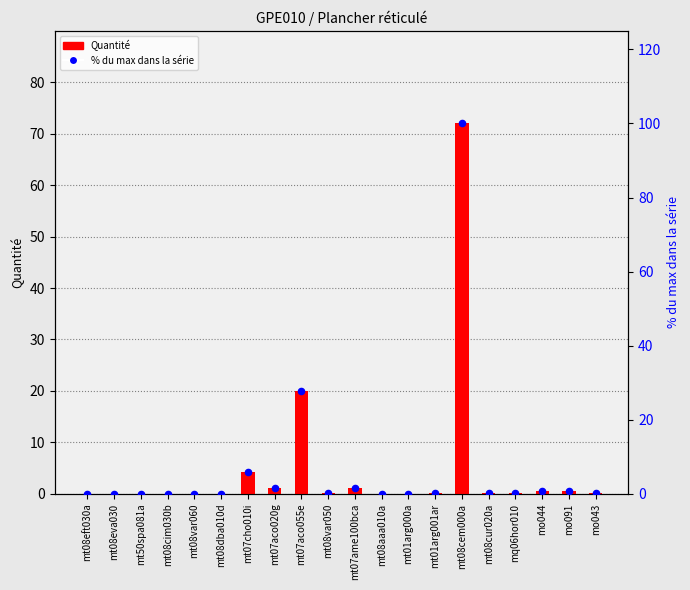

Which series contains the highest Y value?

% du max dans la série